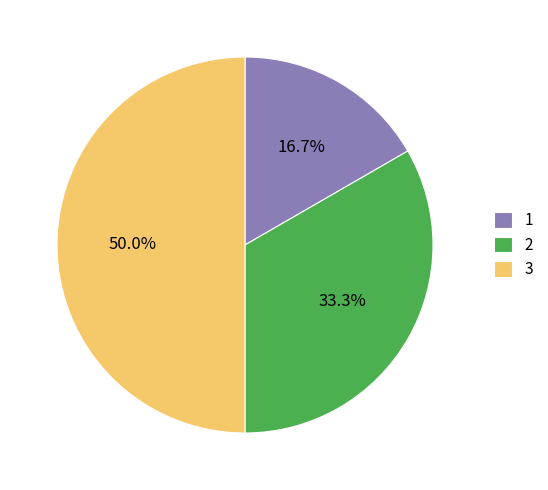

Between 3 and 2, which is larger?

3